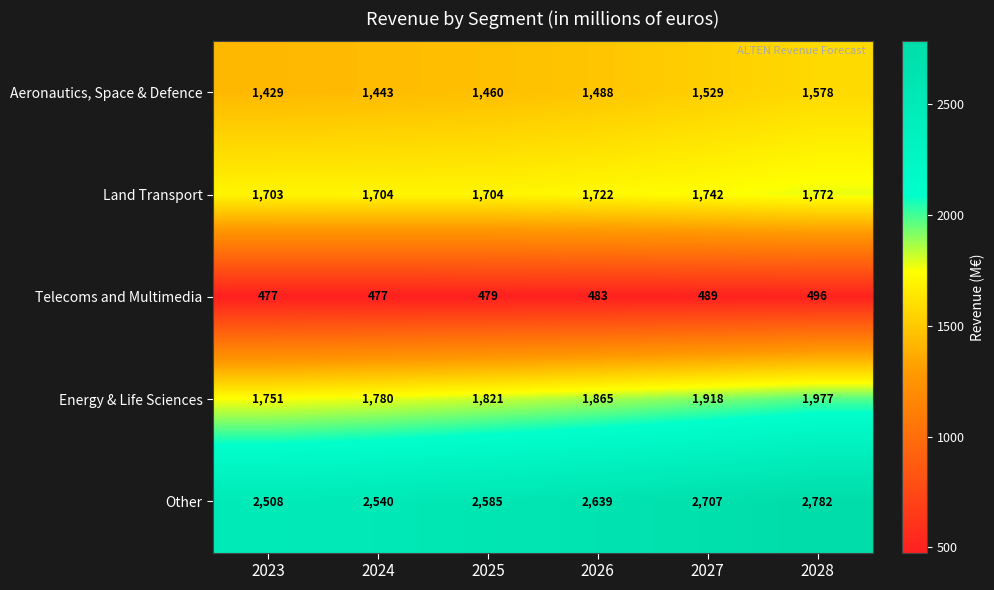

Reading left to right, list all the values displayed in this chart.

Aeronautics, Space & Defence: 2023=1429	2024=1443	2025=1460	2026=1488	2027=1529	2028=1578
Land Transport: 2023=1703	2024=1704	2025=1704	2026=1722	2027=1742	2028=1772
Telecoms and Multimedia: 2023=477	2024=477	2025=479	2026=483	2027=489	2028=496
Energy & Life Sciences: 2023=1751	2024=1780	2025=1821	2026=1865	2027=1918	2028=1977
Other: 2023=2508	2024=2540	2025=2585	2026=2639	2027=2707	2028=2782